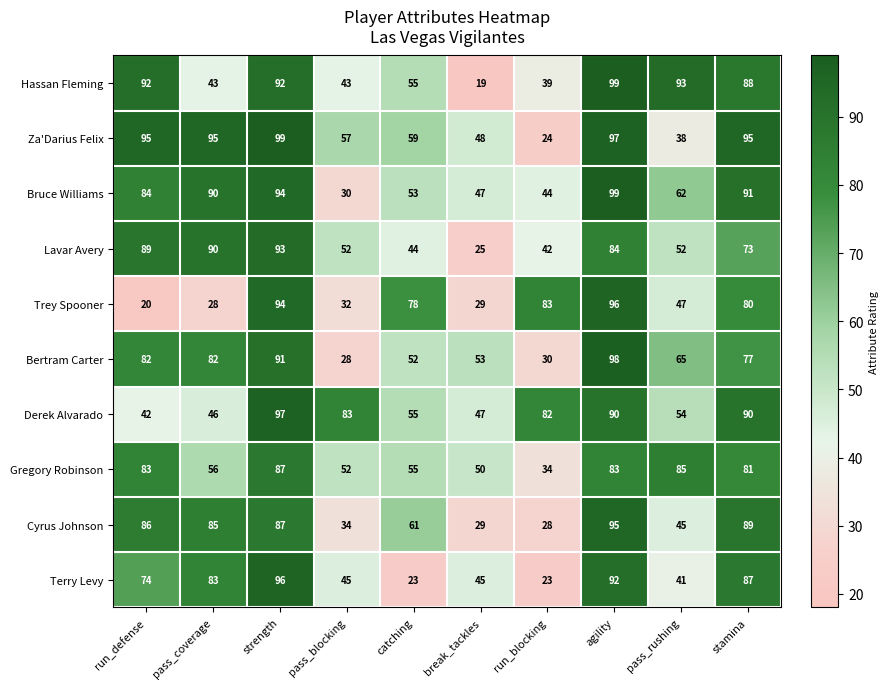

The value of Za'Darius Felix at stamina is 130. True or false?

False